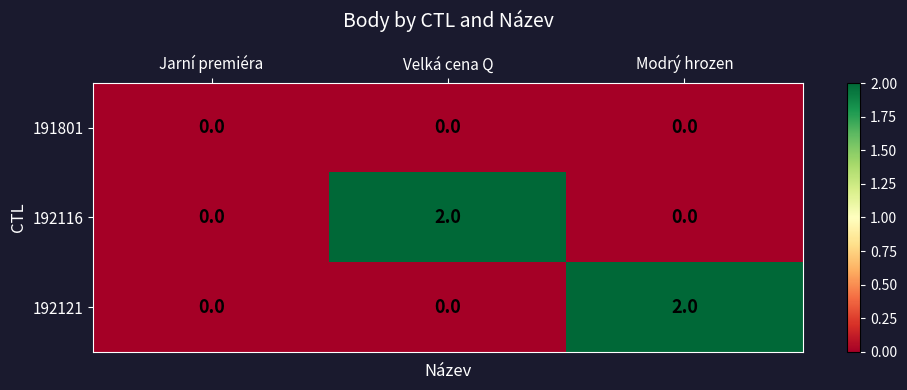

What is the greatest value displayed?

2